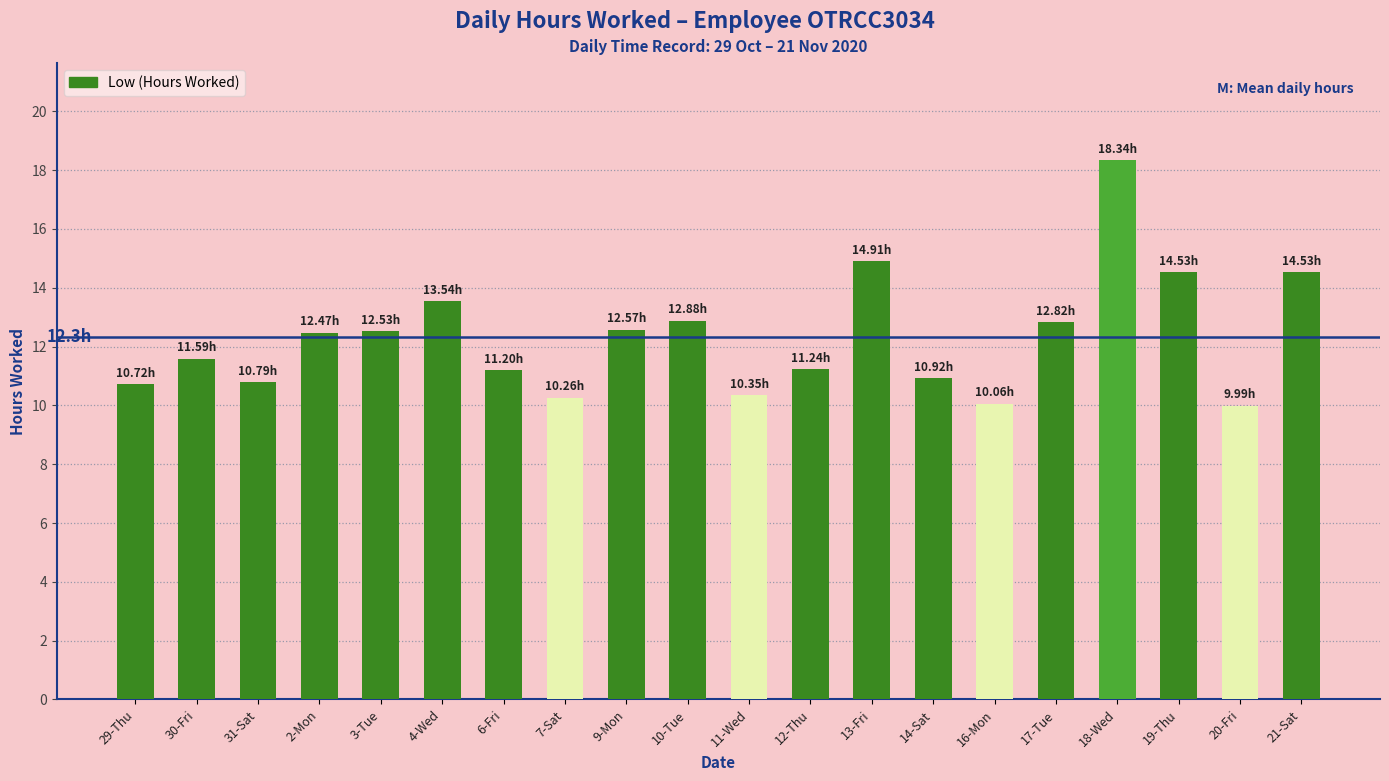

What is the difference between the values at 12-Thu and 13-Fri?

3.7